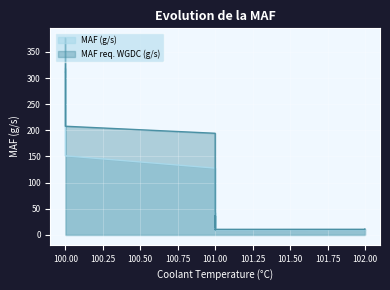

Is it true that MAF req. WGDC (g/s) equals 5.8 at 101?

False